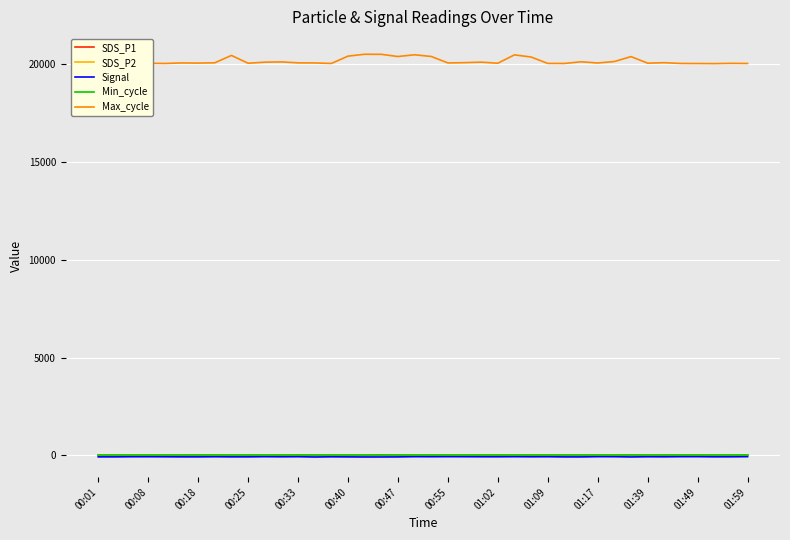

Which series has the widest spread of values?

Max_cycle